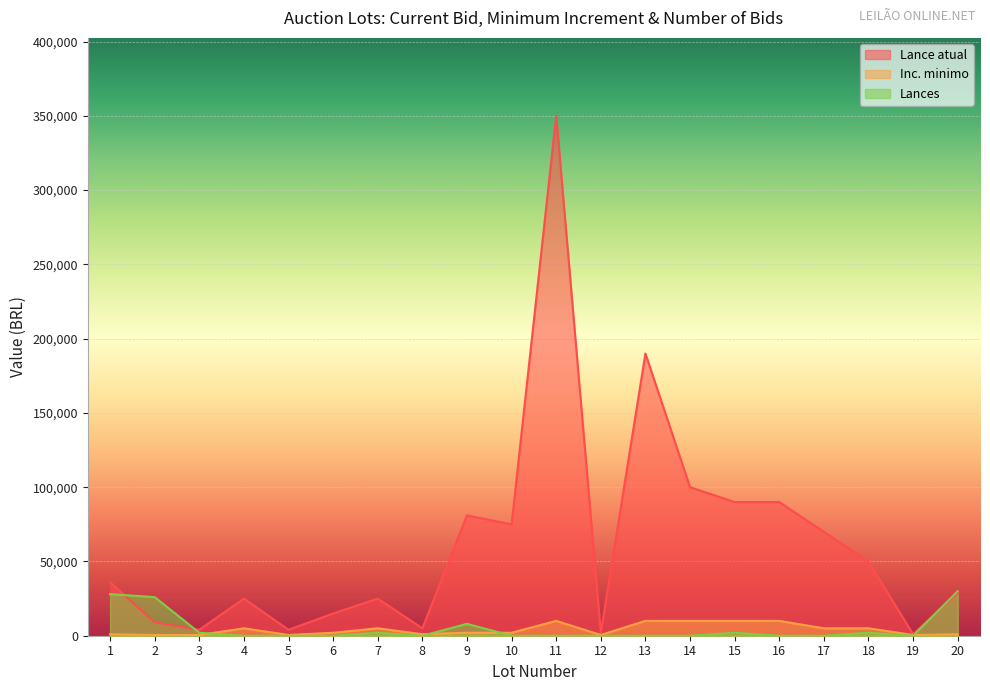

How many lines are shown in the chart?

3